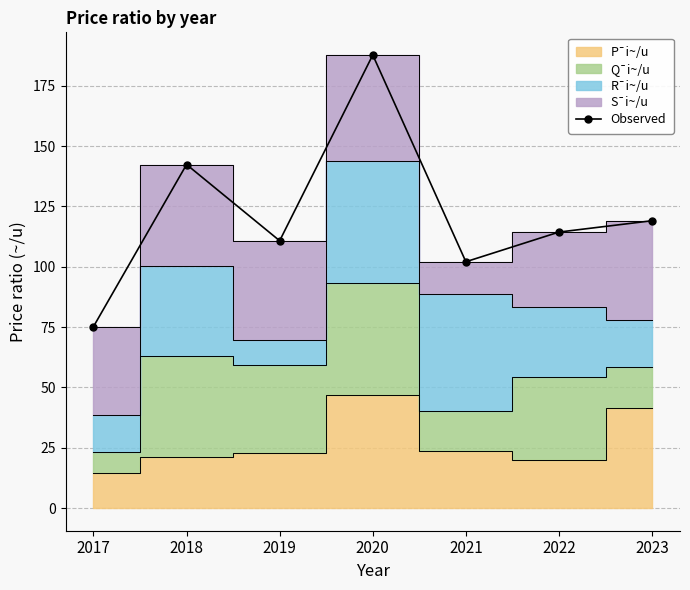

What is the difference between the second highest and minimum values?

67.2